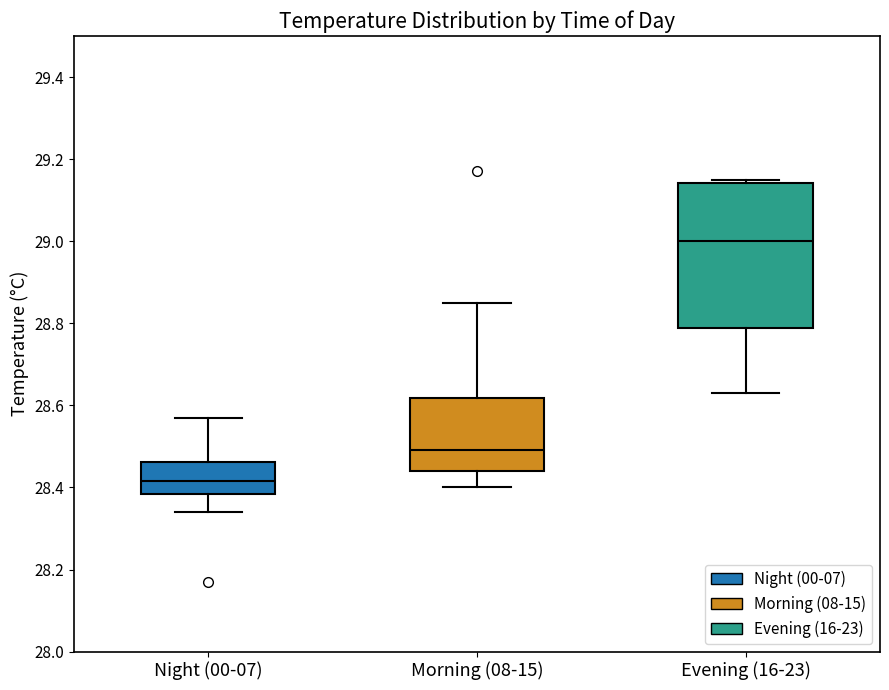

Reading left to right, transcribe this box plot: for each box, give where its median line is, the range the box spans, and where its two whiskers end, as read against the y-axis. The values are not printed on the chart, so give them approximately, as read against the axis.

Night (00-07): median 28.42, box 28.38 to 28.46, whiskers 28.34 to 28.58
Morning (08-15): median 28.50, box 28.44 to 28.62, whiskers 28.40 to 28.86
Evening (16-23): median 29.00, box 28.78 to 29.14, whiskers 28.64 to 29.16